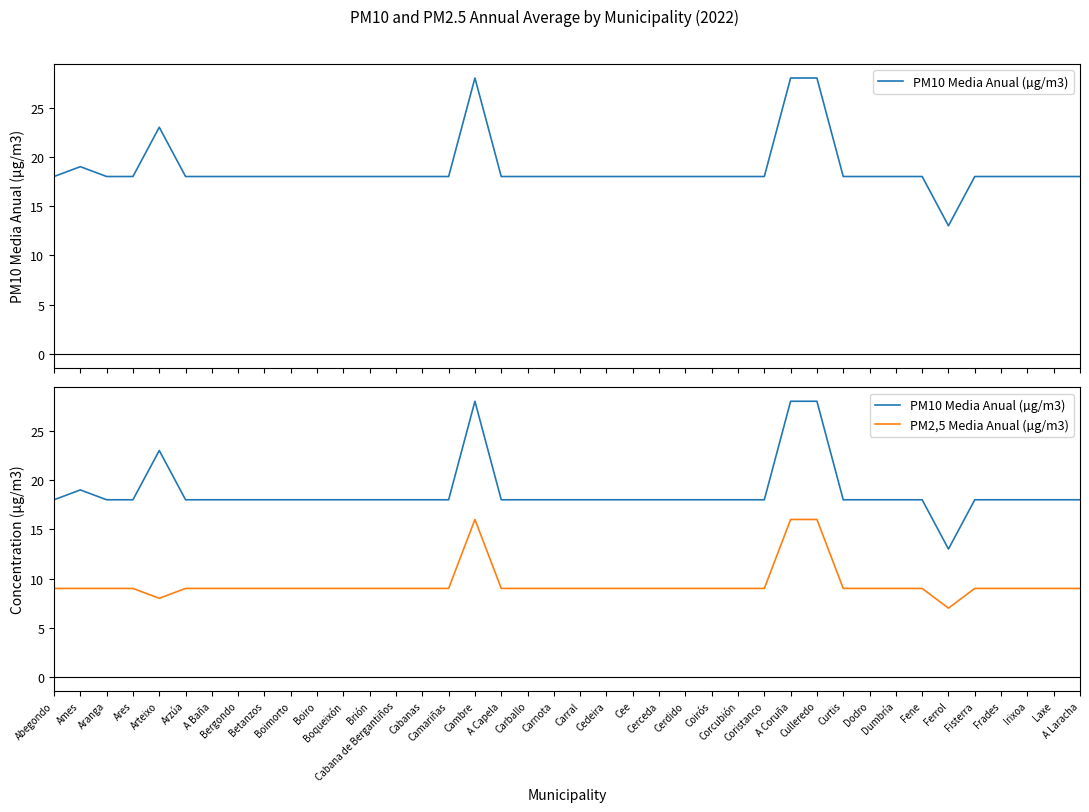

At which category does the chart reach its peak across all series?

Cambre